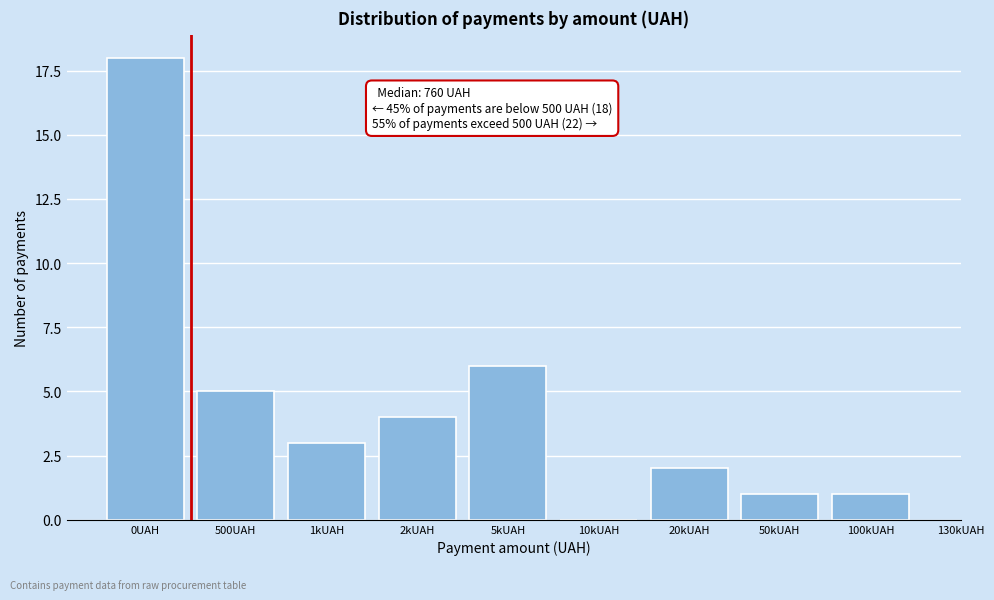

Reading right to left, list all the values displayed in this chart.

100kUAH=1	50kUAH=1	20kUAH=2	10kUAH=0	5kUAH=6	2kUAH=4	1kUAH=3	500UAH=5	0UAH=18